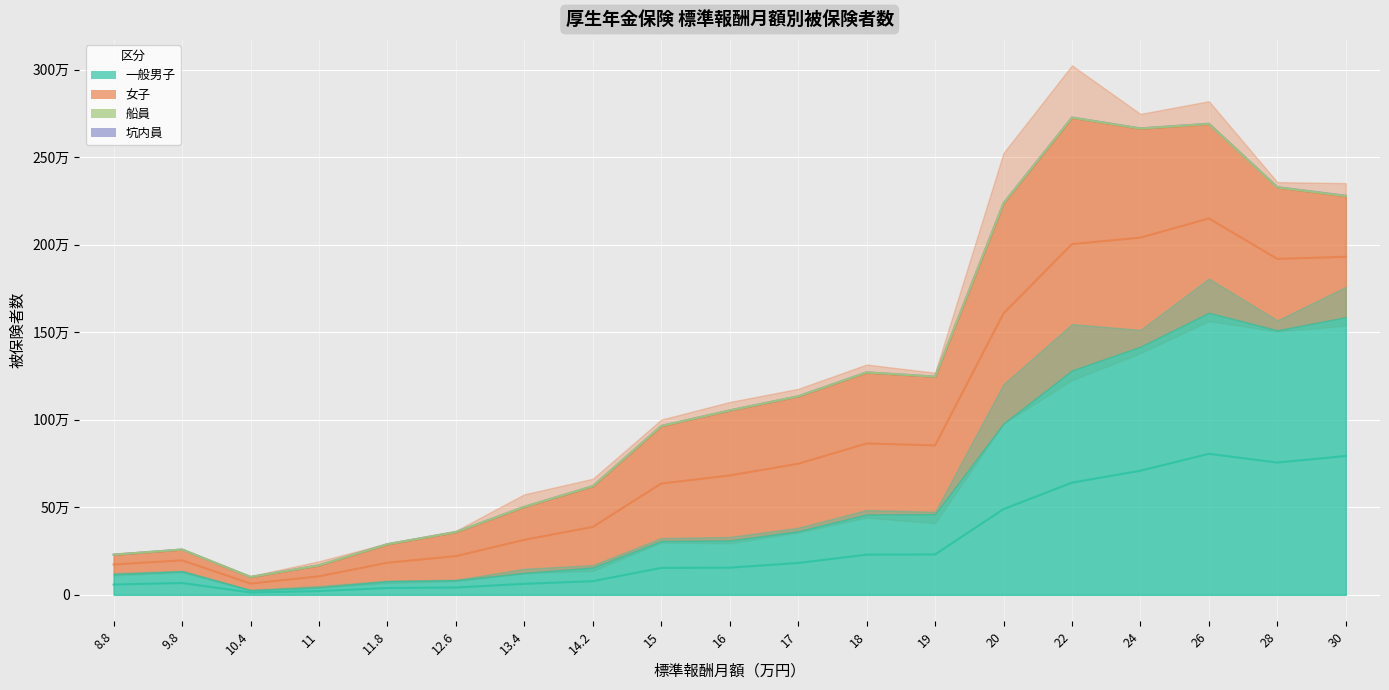

True or false: 一般男子 and 女子 intersect in this chart.

True